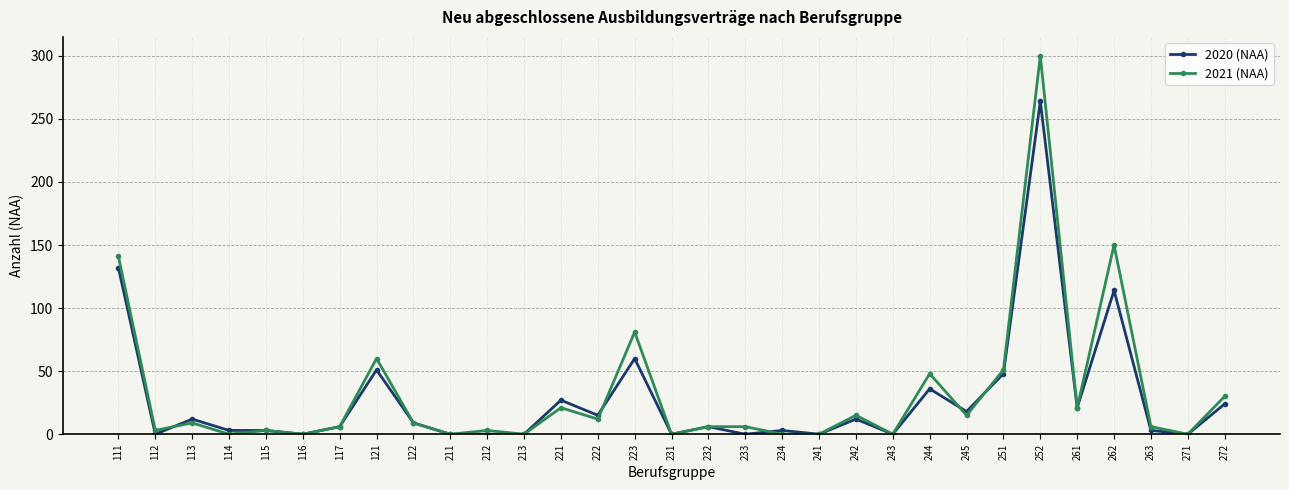

List the series in order of their peak value, lowest first.

2020 (NAA), 2021 (NAA)